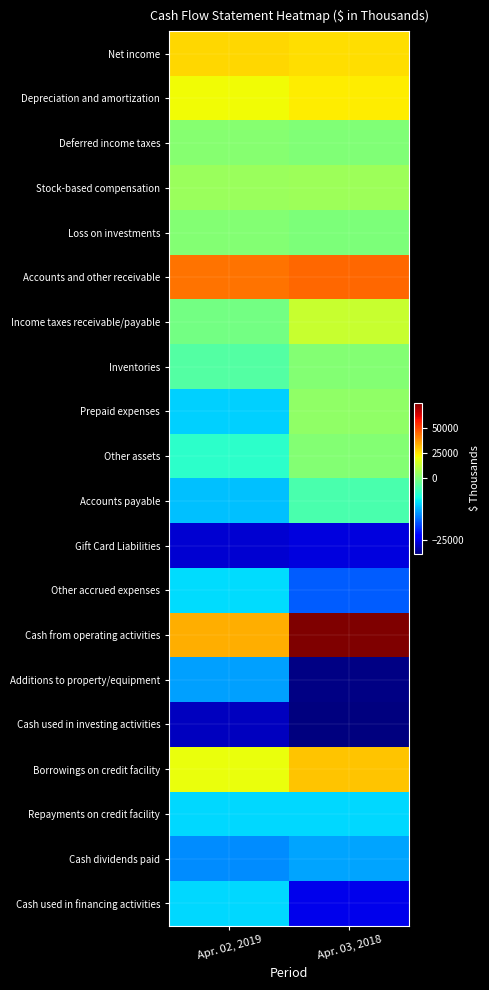

Rank the series by their maximum value, from lowest to highest.

Cash used in investing activities, Gift Card Liabilities, Additions to property/equipment, Cash dividends paid, Cash used in financing activities, Repayments on credit facility, Other accrued expenses, Accounts payable, Other assets, Loss on investments, Inventories, Deferred income taxes, Prepaid expenses, Stock-based compensation, Income taxes receivable/payable, Depreciation and amortization, Net income, Borrowings on credit facility, Accounts and other receivable, Cash from operating activities